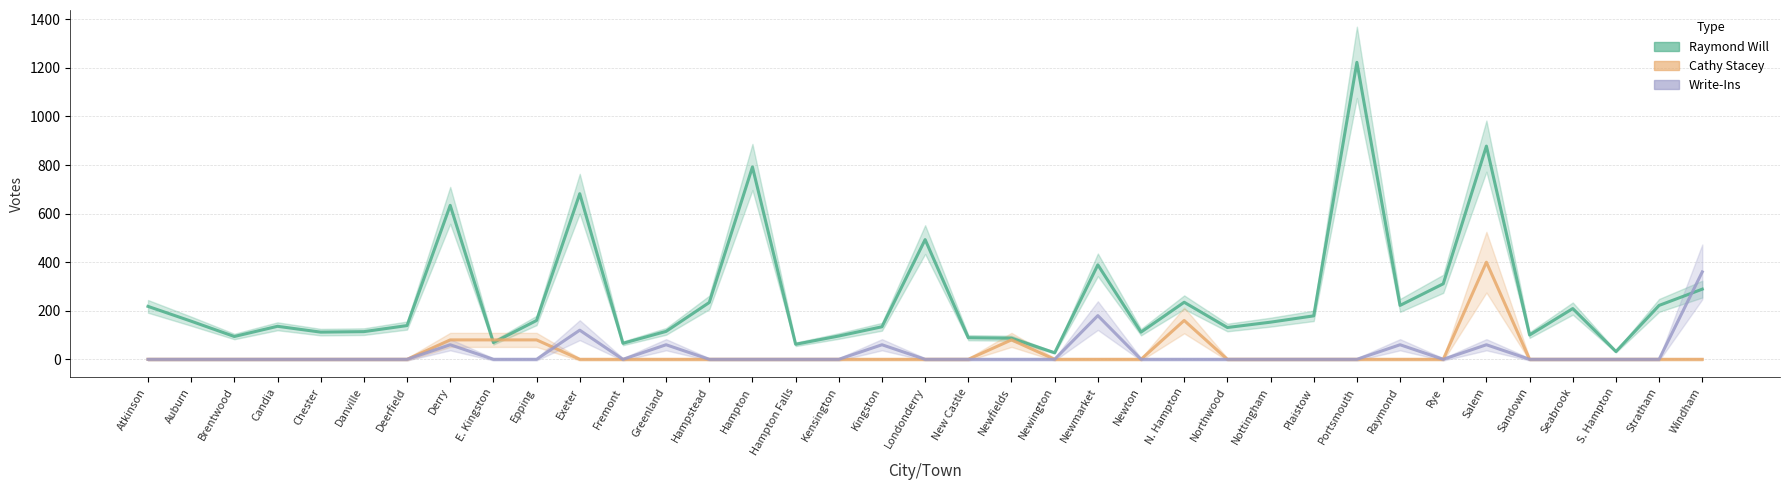

What are all the series names shown in the legend?

Raymond Will, Cathy Stacey, Write-Ins